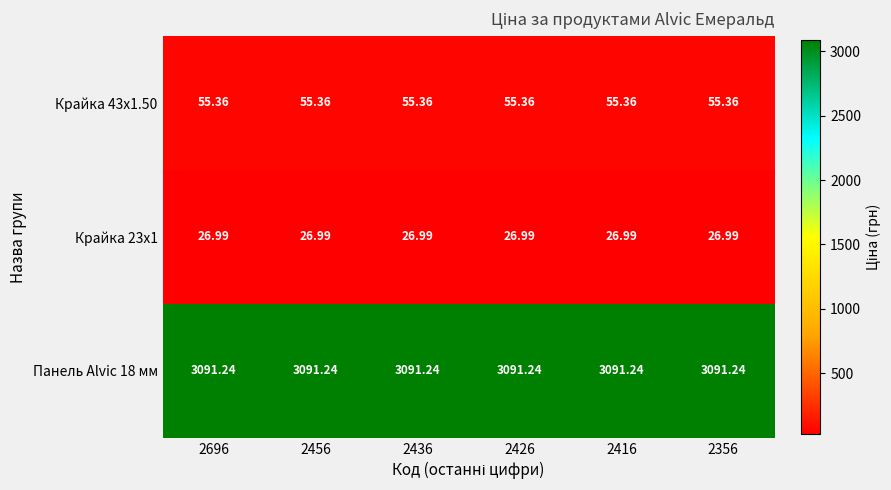

Is the value of Крайка 43x1.50 at 2426 greater than the value of Крайка 23x1 at 2456?

Yes